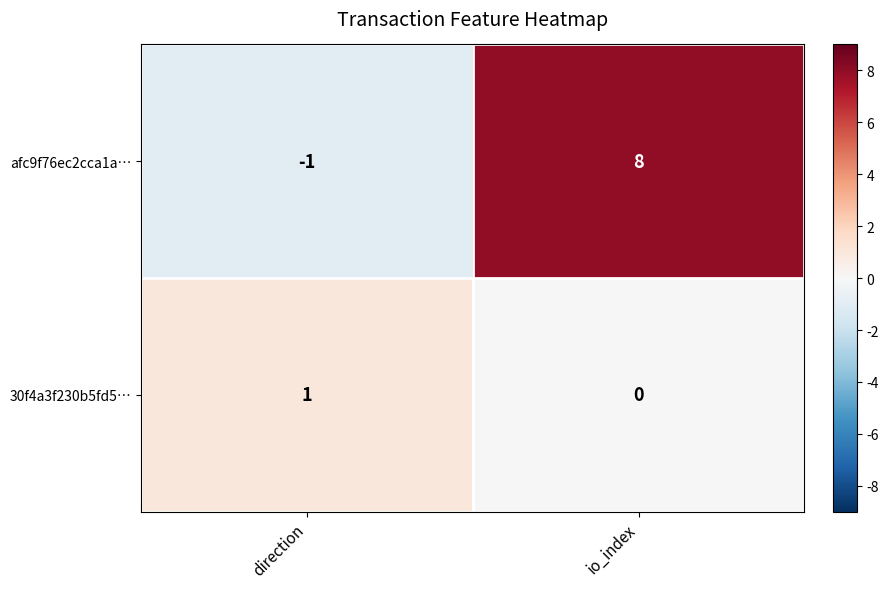

Is it true that 30f4a3f230b5fd5… equals 0 at io_index?

True